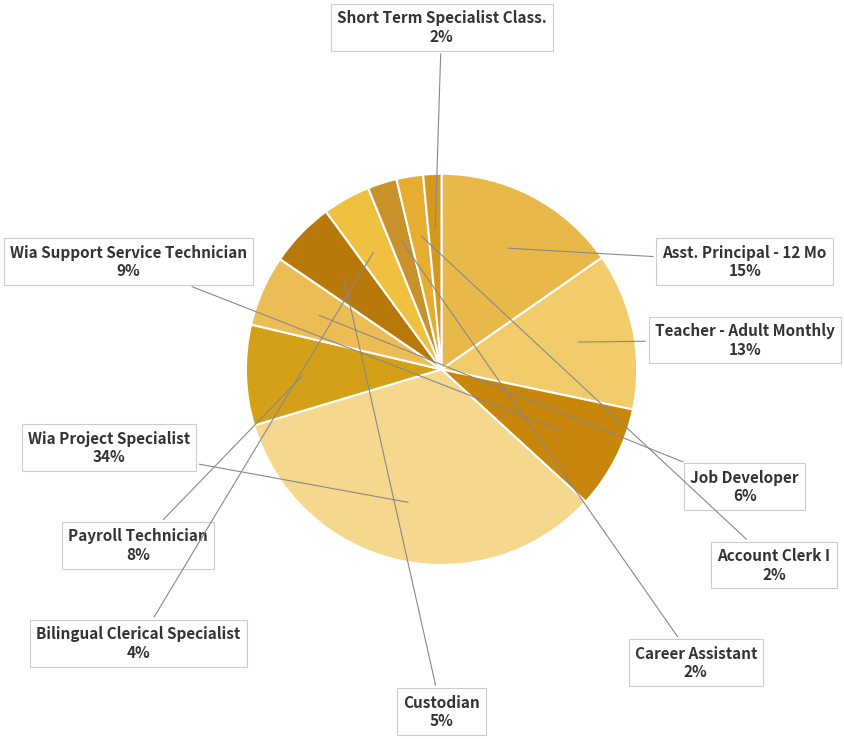

What is the largest slice in the pie chart?

Wia Project Specialist